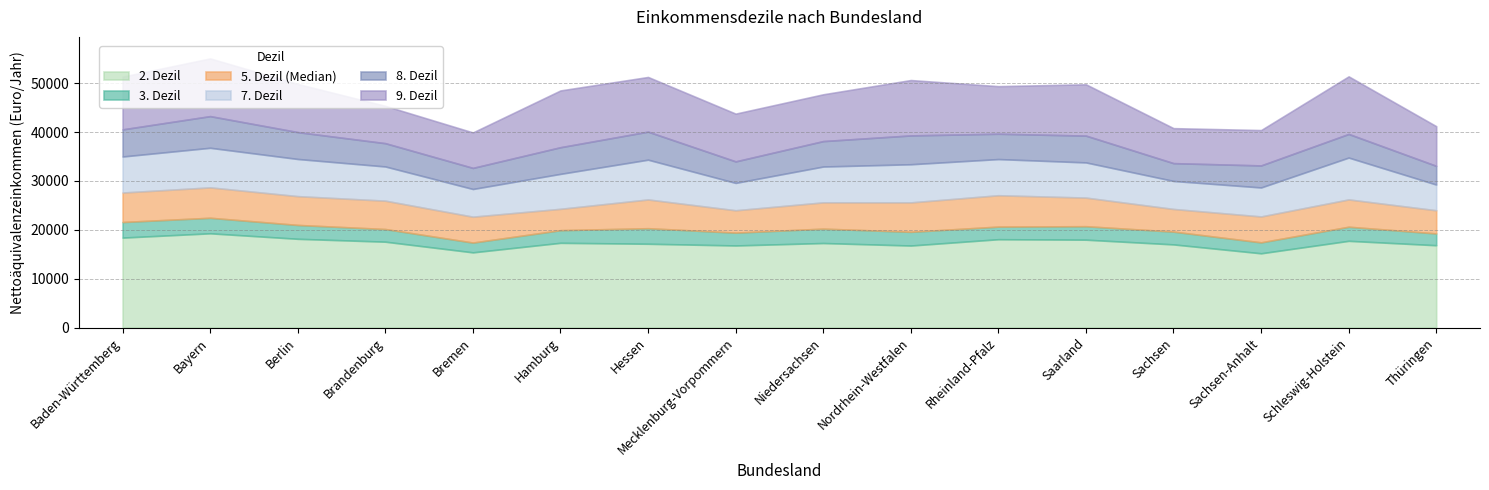

In 5. Dezil (Median), how many points are lower than both neighbors (excluding endpoints)?

4